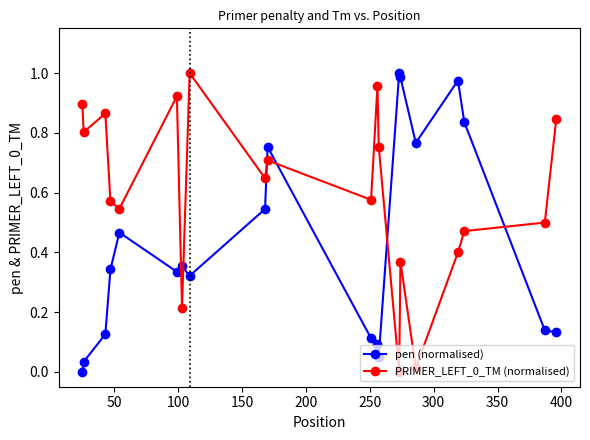

How many lines are shown in the chart?

2